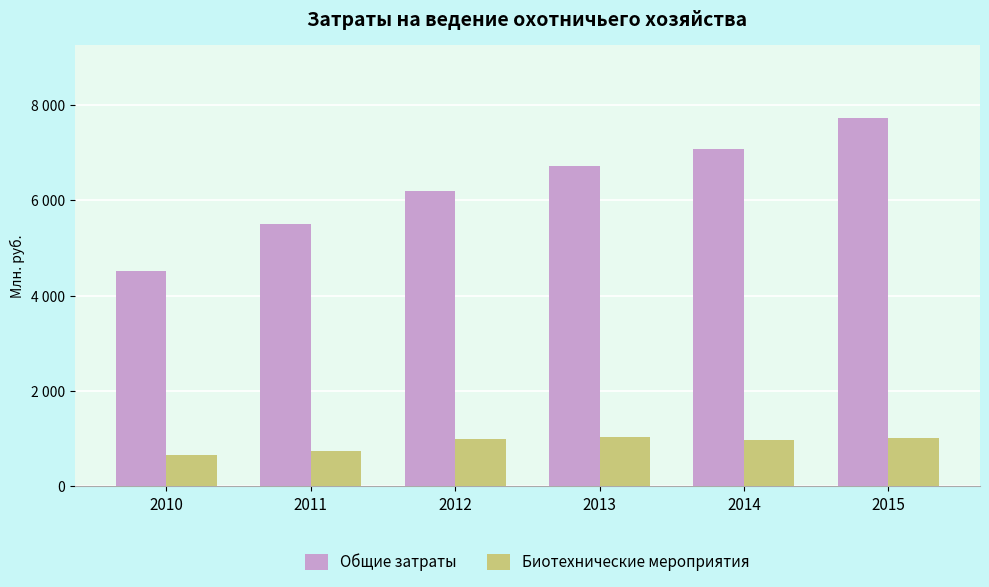

What are all the series names shown in the legend?

Общие затраты, Биотехнические мероприятия